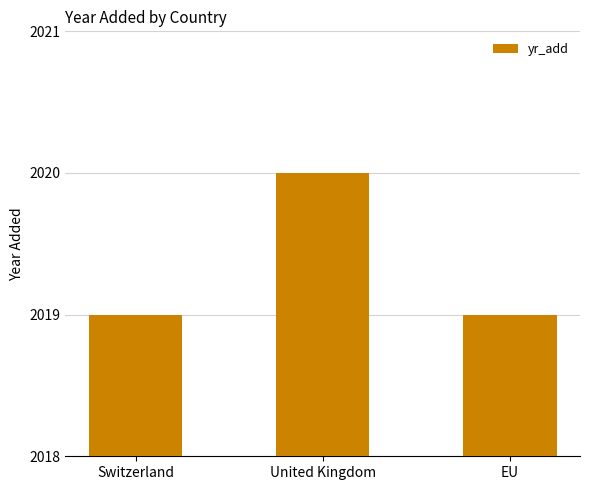

What is the label of the 1st bar from the right?

EU